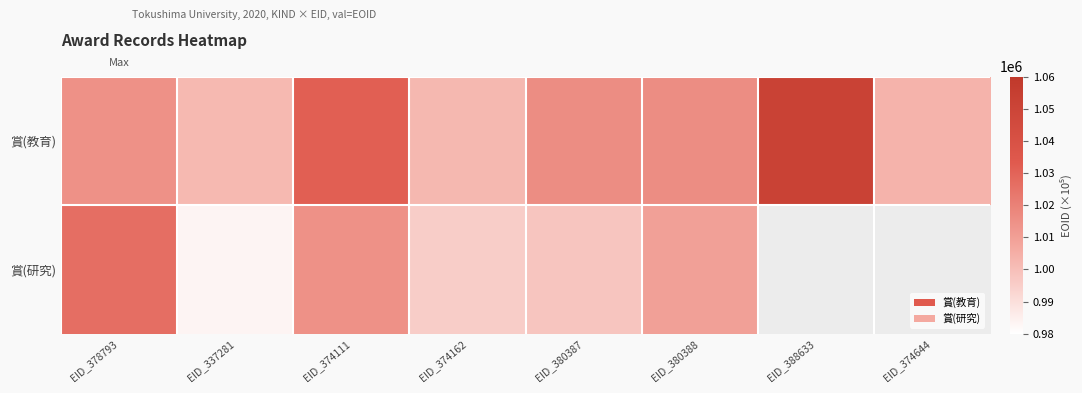

What is the sum of all 賞(教育) values?

8137330.0